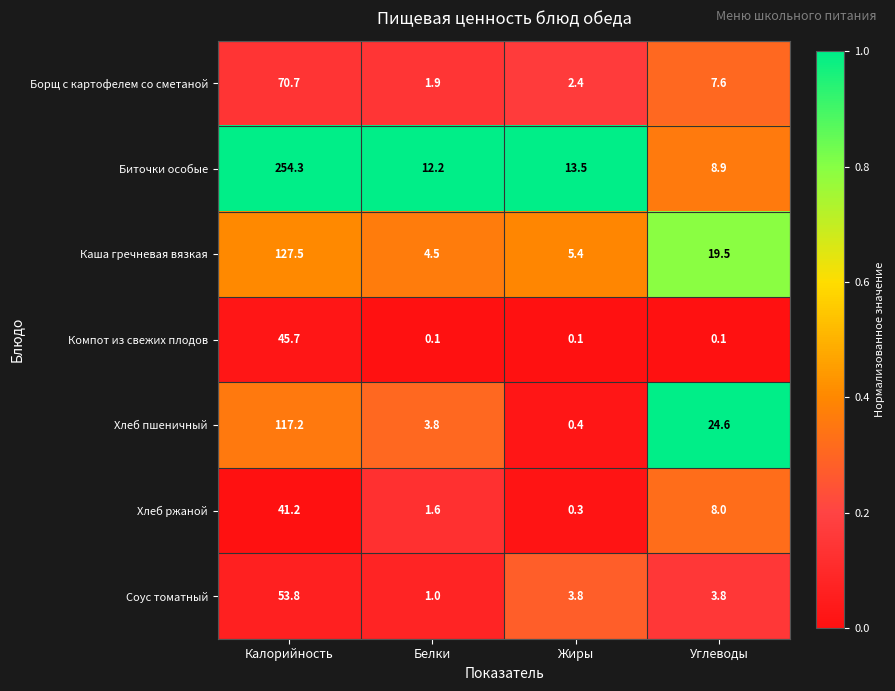

True or false: Борщ с картофелем со сметаной has a value of 3.0 at Белки.

False